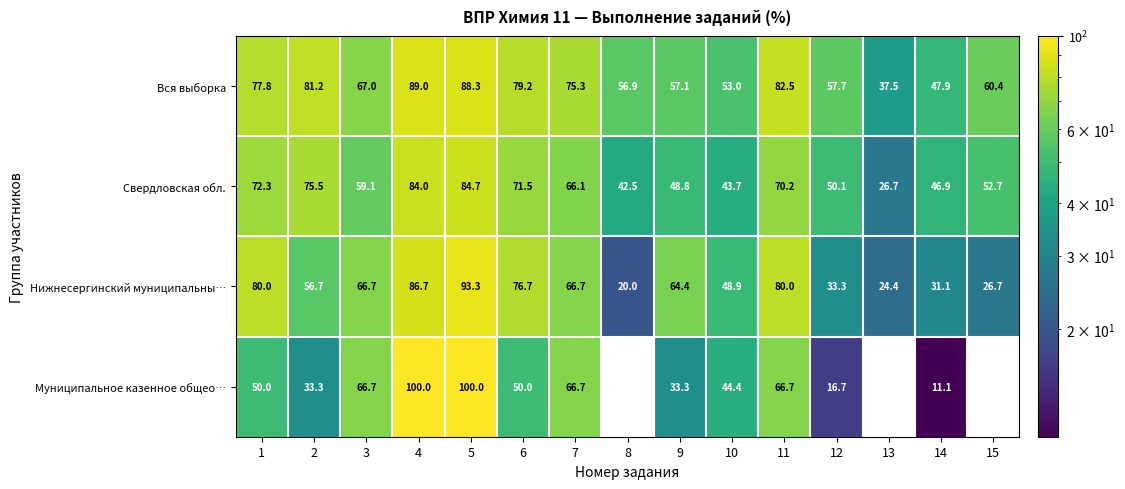

What is the difference between the maximum and minimum values in the Вся выборка series?

51.5